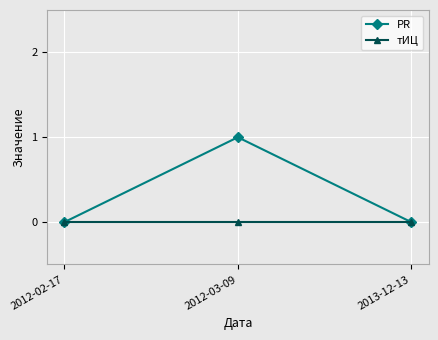

Which series has the largest total across all categories?

PR